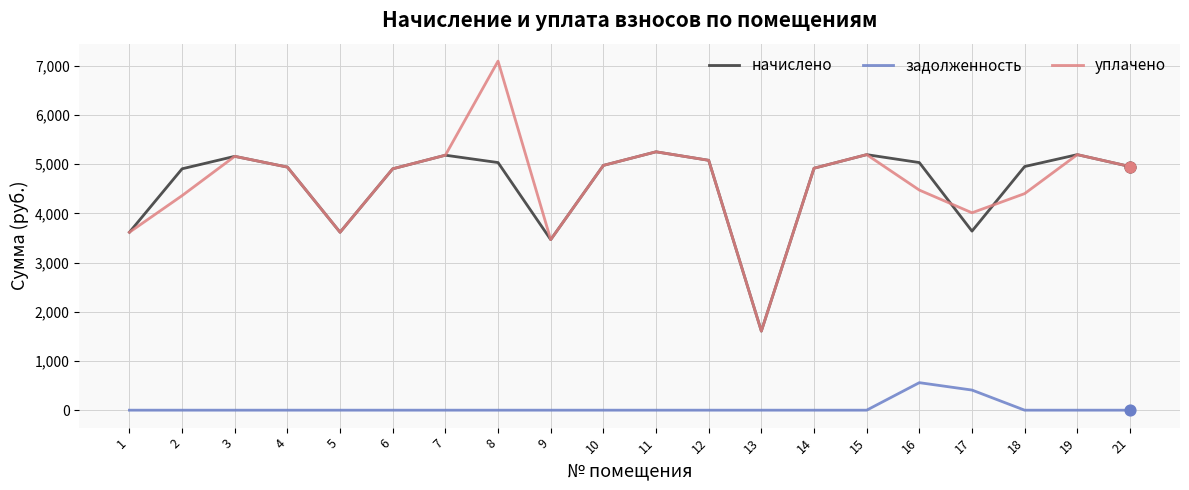

What are all the series names shown in the legend?

начислено, задолженность, уплачено